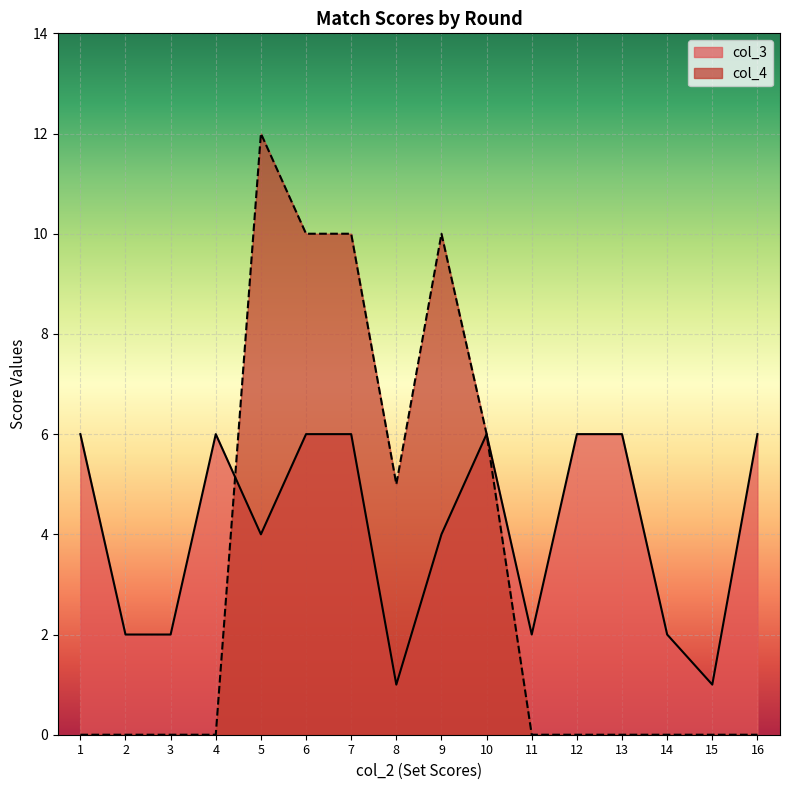

Between which two adjacent categories do col_3 and col_4 first intersect?

4 and 5